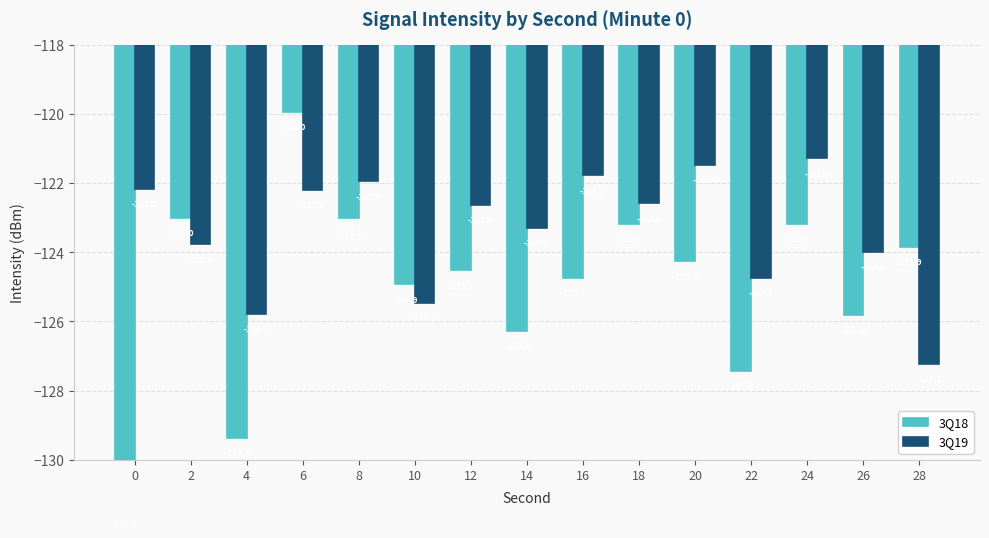

Reading left to right, extract all data points from this chart.

3Q18: 0=-131.4	2=-123.0	4=-129.4	6=-120.0	8=-123.0	10=-124.9	12=-124.5	14=-126.3	16=-124.7	18=-123.2	20=-124.3	22=-127.4	24=-123.2	26=-125.8	28=-123.9
3Q19: 0=-122.2	2=-123.8	4=-125.8	6=-122.2	8=-122.0	10=-125.5	12=-122.6	14=-123.3	16=-121.8	18=-122.6	20=-121.5	22=-124.7	24=-121.3	26=-124.0	28=-127.2